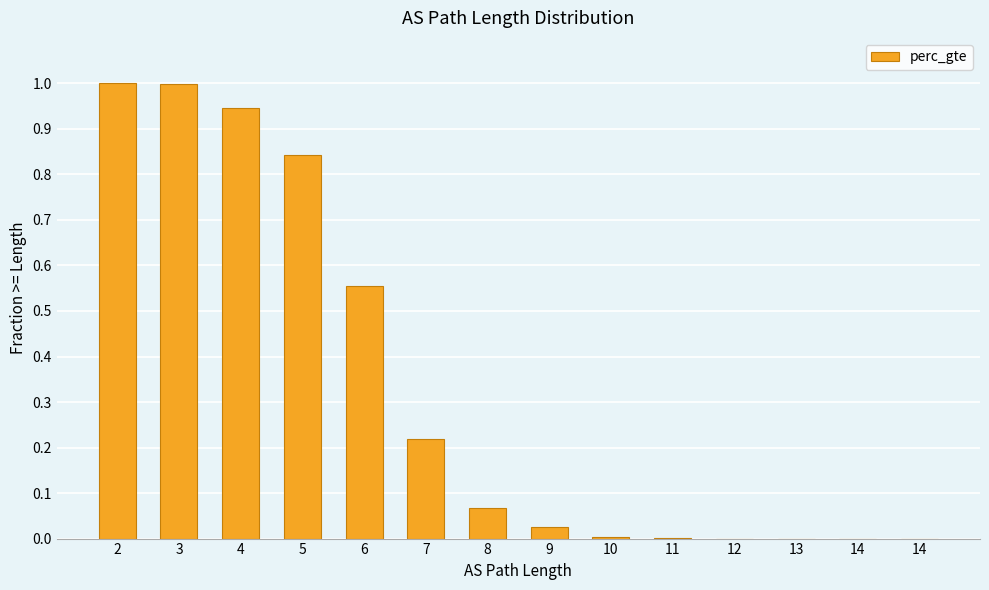

True or false: the data shows 0.0 at 13.

True